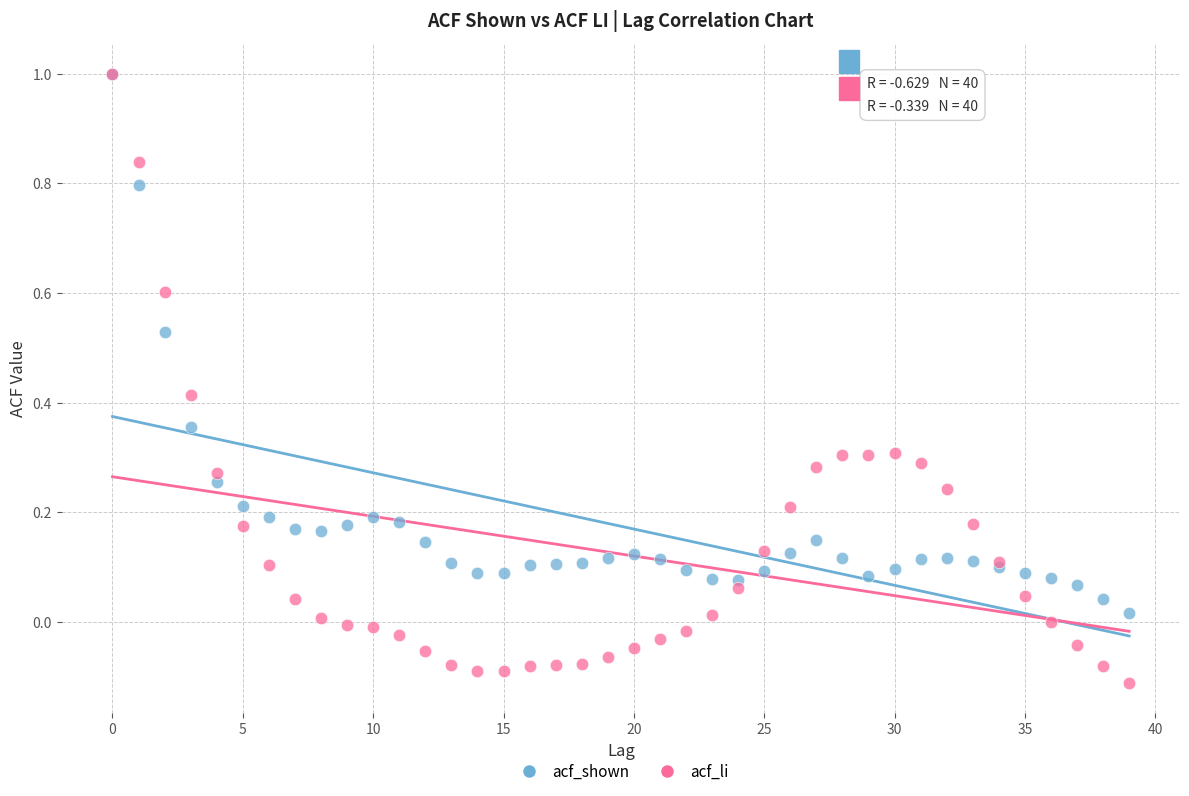

What are all the series names shown in the legend?

acf_shown, acf_li